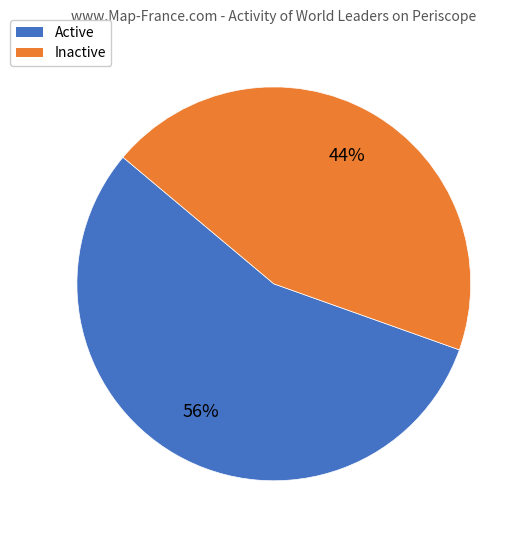

To the nearest percent, what is the combined percentage of Inactive and Active?

100%